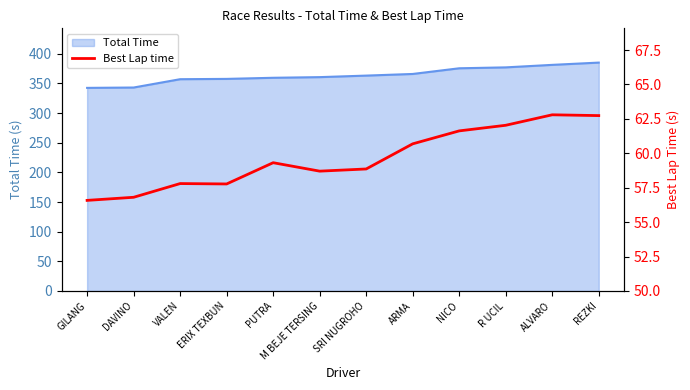

Is it true that Total Time equals 381.2 at ALVARO?

True